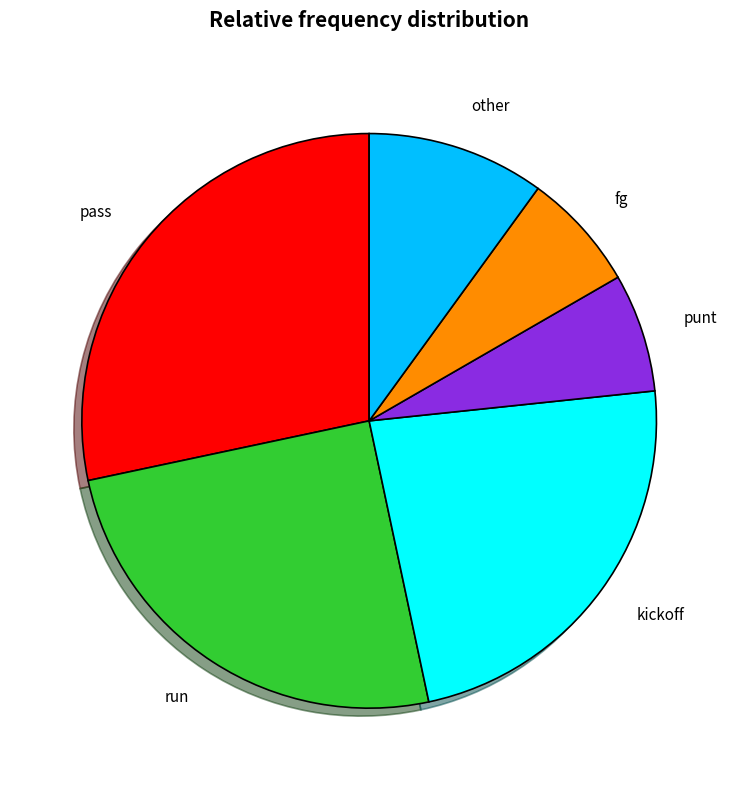

Does other represent more than half of the total?

No